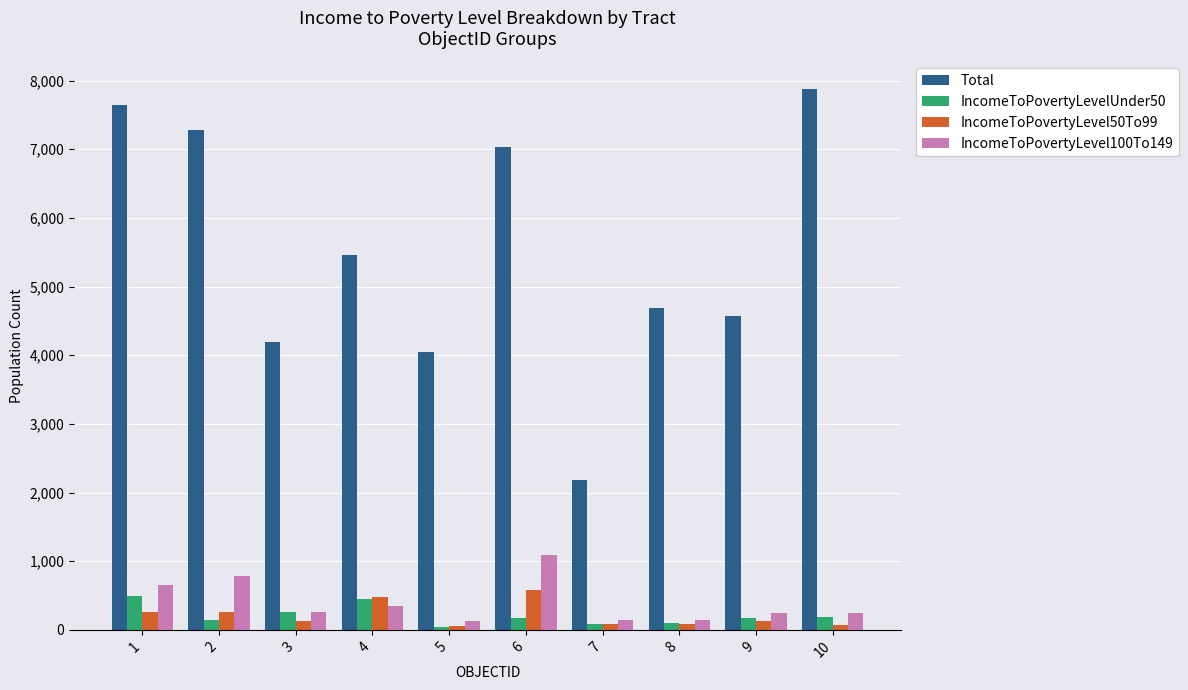

List the series in order of their peak value, lowest first.

IncomeToPovertyLevelUnder50, IncomeToPovertyLevel50To99, IncomeToPovertyLevel100To149, Total